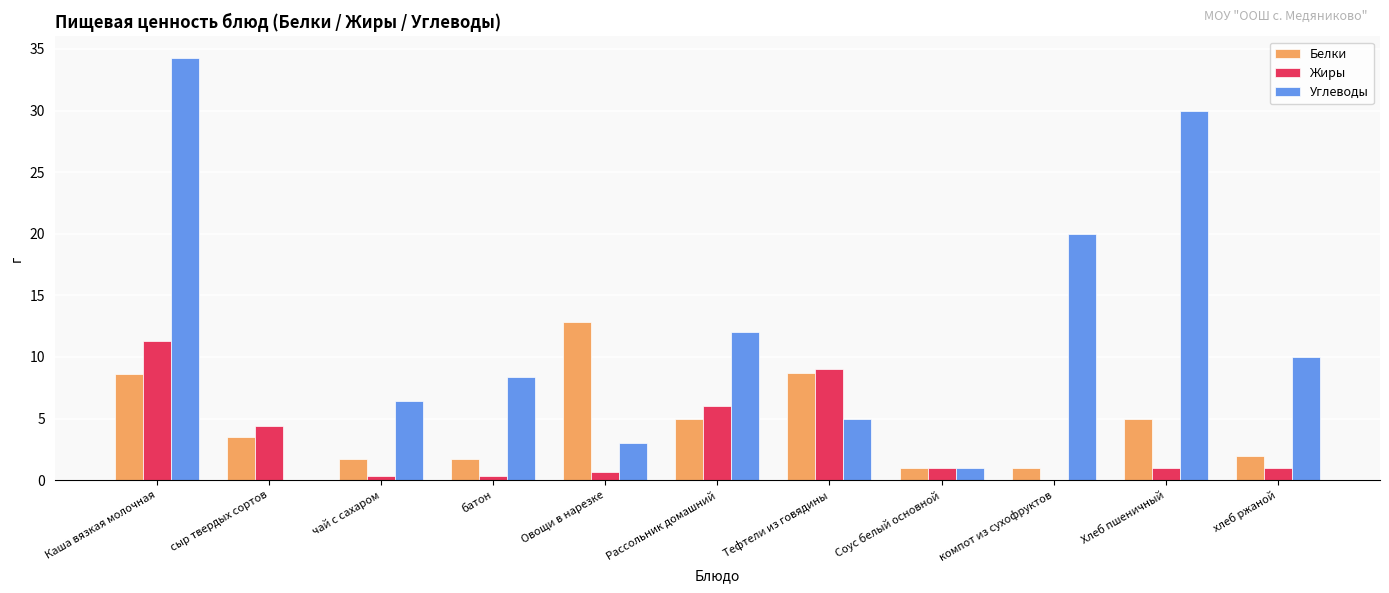

Which label corresponds to the largest value in the chart?

Каша вязкая молочная